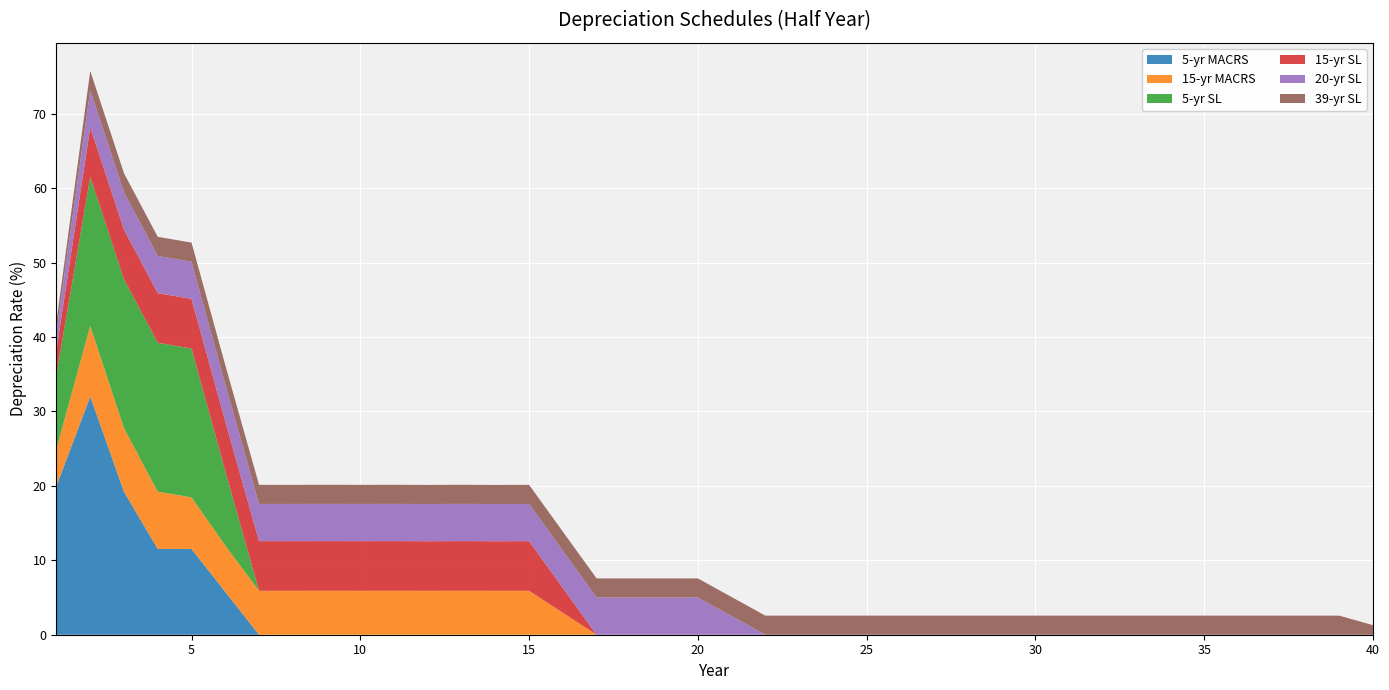

Reading right to left, transcribe all the data shown in this chart.

5-yr MACRS: 0.0	0.0	0.0	0.0	0.0	0.0	0.0	0.0	0.0	0.0	0.0	0.0	0.0	0.0	0.0	0.0	0.0	0.0	0.0	0.0	0.0	0.0	0.0	0.0	0.0	0.0	0.0	0.0	0.0	0.0	0.0	0.0	0.0	0.0	5.8	11.5	11.5	19.2	32.0	20.0
15-yr MACRS: 0.0	0.0	0.0	0.0	0.0	0.0	0.0	0.0	0.0	0.0	0.0	0.0	0.0	0.0	0.0	0.0	0.0	0.0	0.0	0.0	0.0	0.0	0.0	0.0	3.0	5.9	5.9	5.9	5.9	5.9	5.9	5.9	5.9	5.9	6.2	6.9	7.7	8.6	9.5	5.0
5-yr SL: 0.0	0.0	0.0	0.0	0.0	0.0	0.0	0.0	0.0	0.0	0.0	0.0	0.0	0.0	0.0	0.0	0.0	0.0	0.0	0.0	0.0	0.0	0.0	0.0	0.0	0.0	0.0	0.0	0.0	0.0	0.0	0.0	0.0	0.0	10.0	20.0	20.0	20.0	20.0	10.0
15-yr SL: 0.0	0.0	0.0	0.0	0.0	0.0	0.0	0.0	0.0	0.0	0.0	0.0	0.0	0.0	0.0	0.0	0.0	0.0	0.0	0.0	0.0	0.0	0.0	0.0	3.3	6.7	6.7	6.7	6.7	6.7	6.7	6.7	6.7	6.7	6.7	6.7	6.7	6.7	6.7	3.3
20-yr SL: 0.0	0.0	0.0	0.0	0.0	0.0	0.0	0.0	0.0	0.0	0.0	0.0	0.0	0.0	0.0	0.0	0.0	0.0	0.0	2.5	5.0	5.0	5.0	5.0	5.0	5.0	5.0	5.0	5.0	5.0	5.0	5.0	5.0	5.0	5.0	5.0	5.0	5.0	5.0	2.5
39-yr SL: 1.3	2.6	2.6	2.6	2.6	2.6	2.6	2.6	2.6	2.6	2.6	2.6	2.6	2.6	2.6	2.6	2.6	2.6	2.6	2.6	2.6	2.6	2.6	2.6	2.6	2.6	2.6	2.6	2.6	2.6	2.6	2.6	2.6	2.6	2.6	2.6	2.6	2.6	2.6	1.3